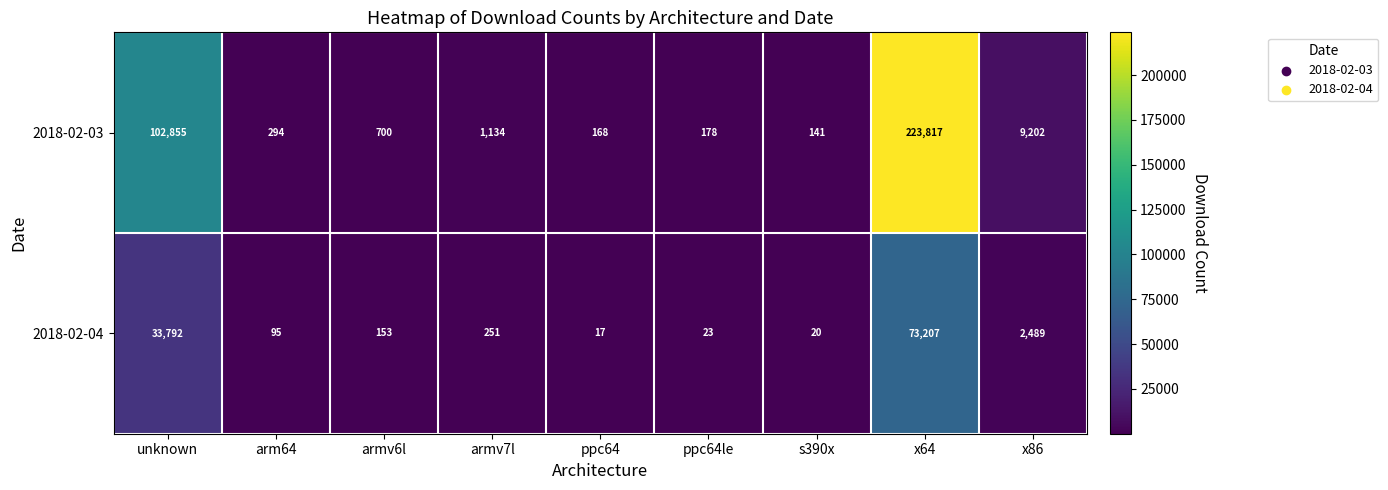

Read the 2018-02-04 value at armv7l.

251